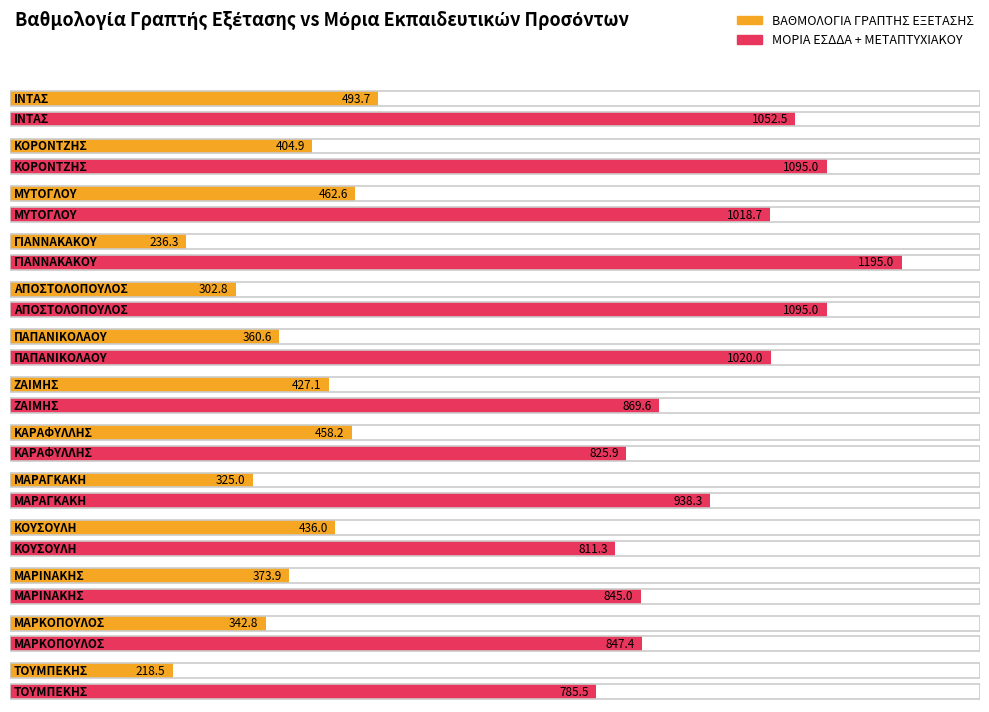

Rank the categories by ΒΑΘΜΟΛΟΓΙΑ ΓΡΑΠΤΗΣ ΕΞΕΤΑΣΗΣ value from lowest to highest.

ΤΟΥΜΠΕΚΗΣ, ΓΙΑΝΝΑΚΑΚΟΥ, ΑΠΟΣΤΟΛΟΠΟΥΛΟΣ, ΜΑΡΑΓΚΑΚΗ, ΜΑΡΚΟΠΟΥΛΟΣ, ΠΑΠΑΝΙΚΟΛΑΟΥ, ΜΑΡΙΝΑΚΗΣ, ΚΟΡΟΝΤΖΗΣ, ΖΑΙΜΗΣ, ΚΟΥΣΟΥΛΗ, ΚΑΡΑΦΥΛΛΗΣ, ΜΥΤΟΓΛΟΥ, ΙΝΤΑΣ